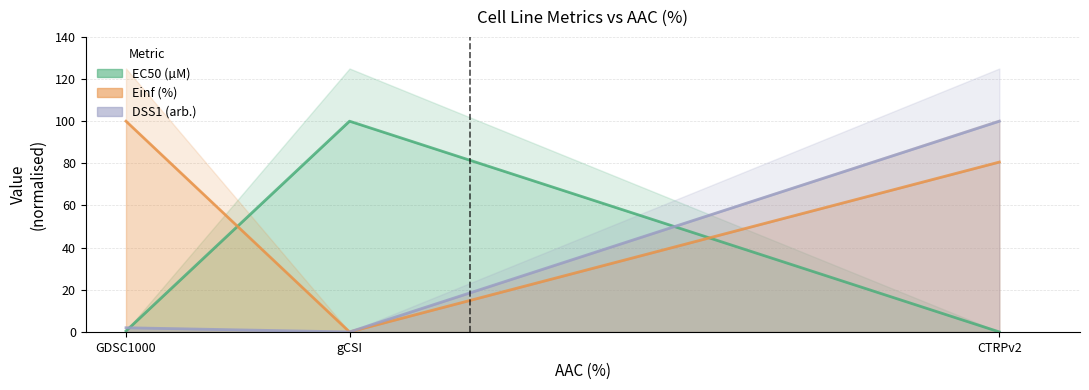

At how many categories does at least one series exceed 46?

3